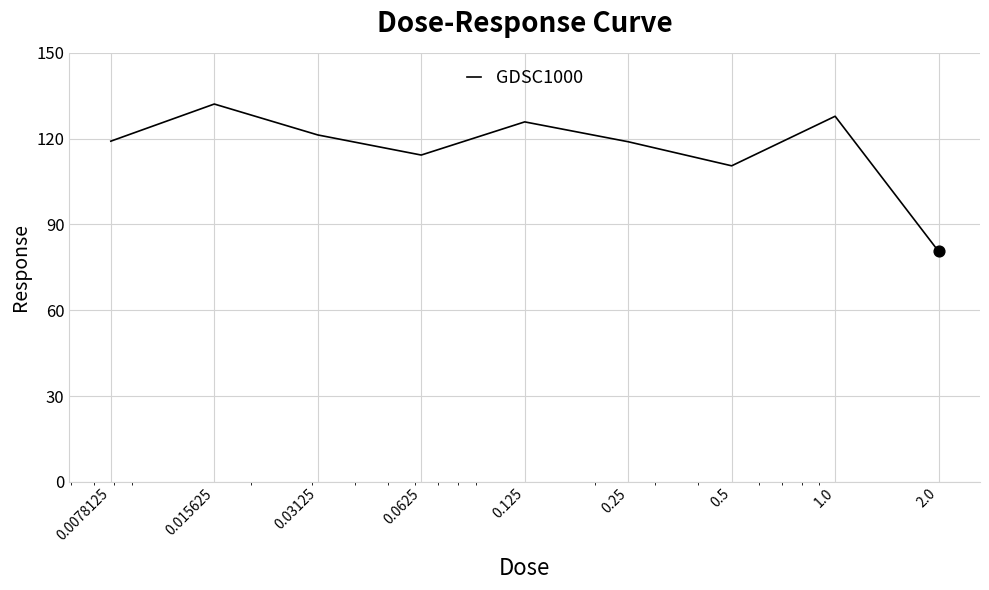

What is the smallest value displayed?

80.6